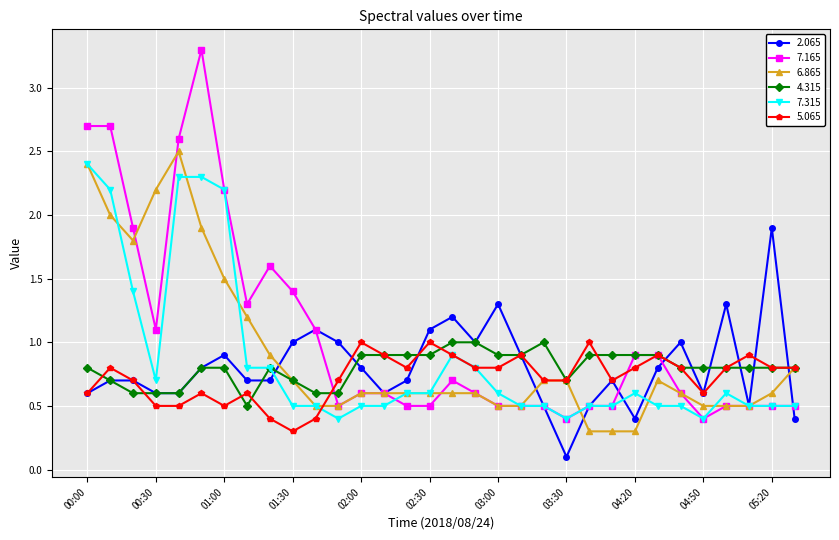

What is the minimum value for 4.315?

0.5